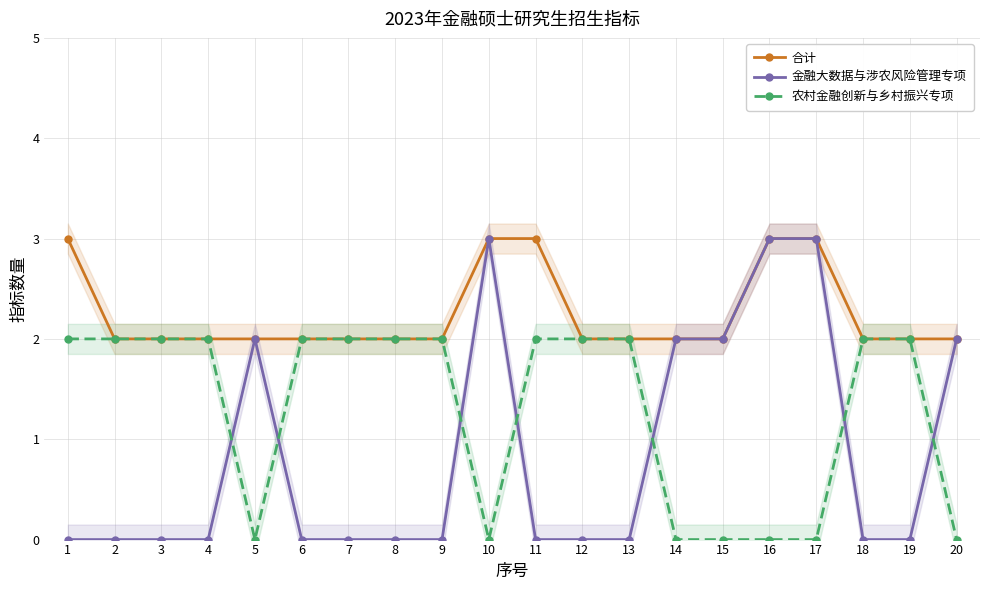

Which series has the largest total across all categories?

合计